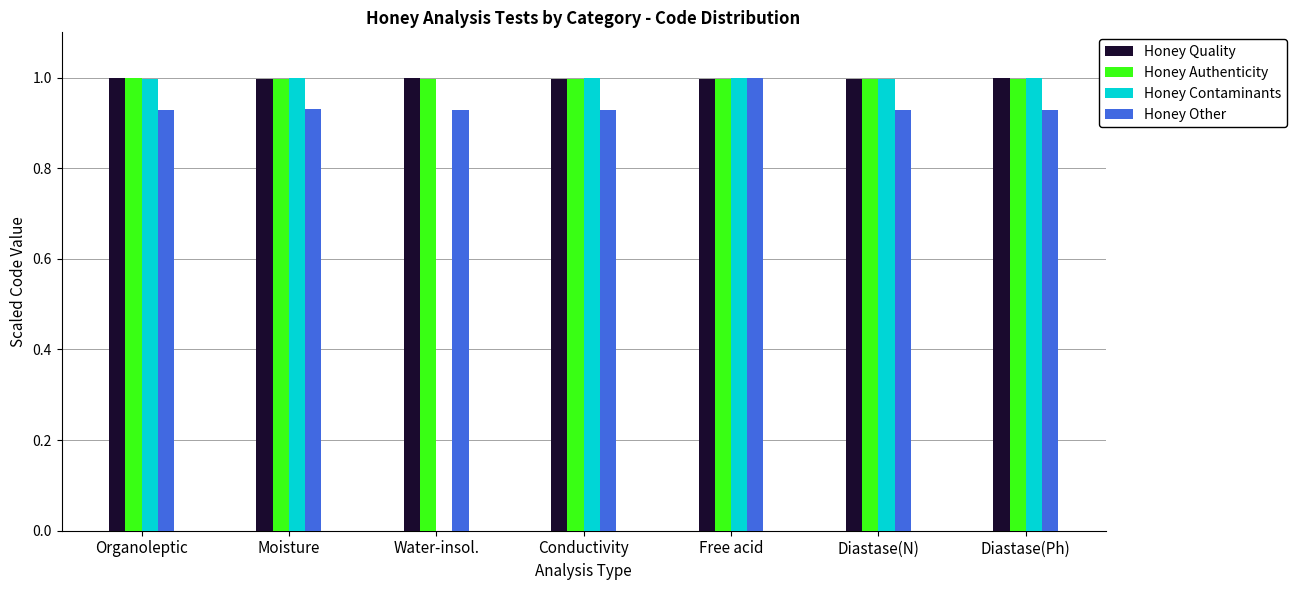

What is the approximate value of Honey Quality at Organoleptic?

1.0